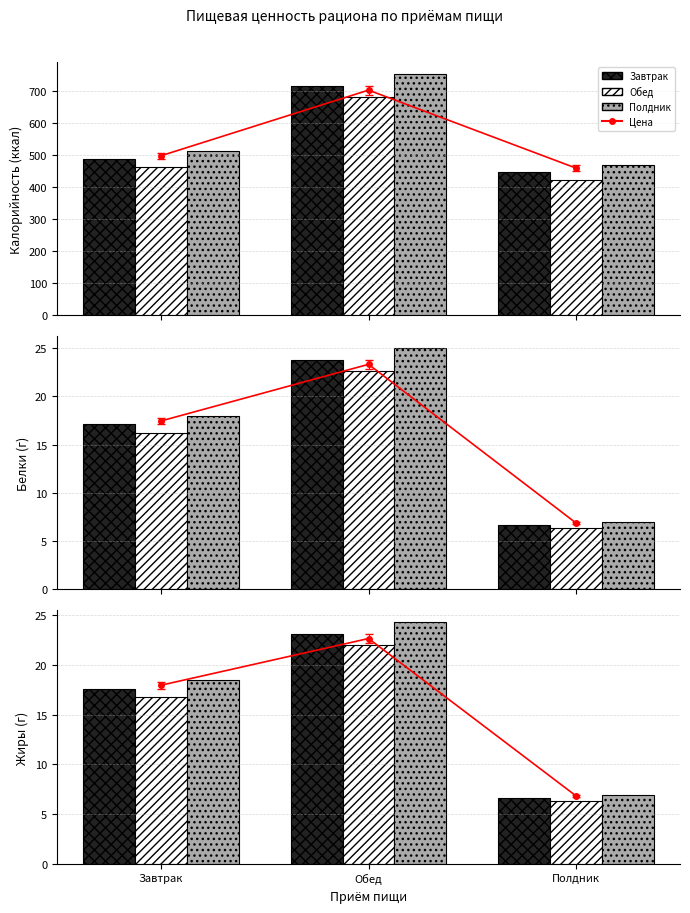

What is the average value of the Завтрак series?

549.9